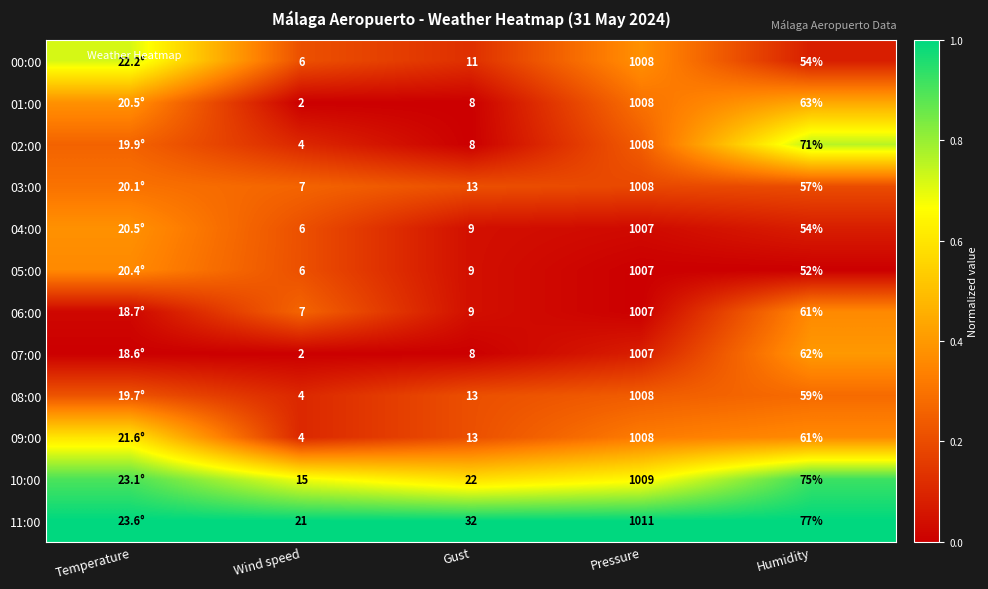

Is the value of 06:00 at Pressure greater than the value of 04:00 at Gust?

Yes